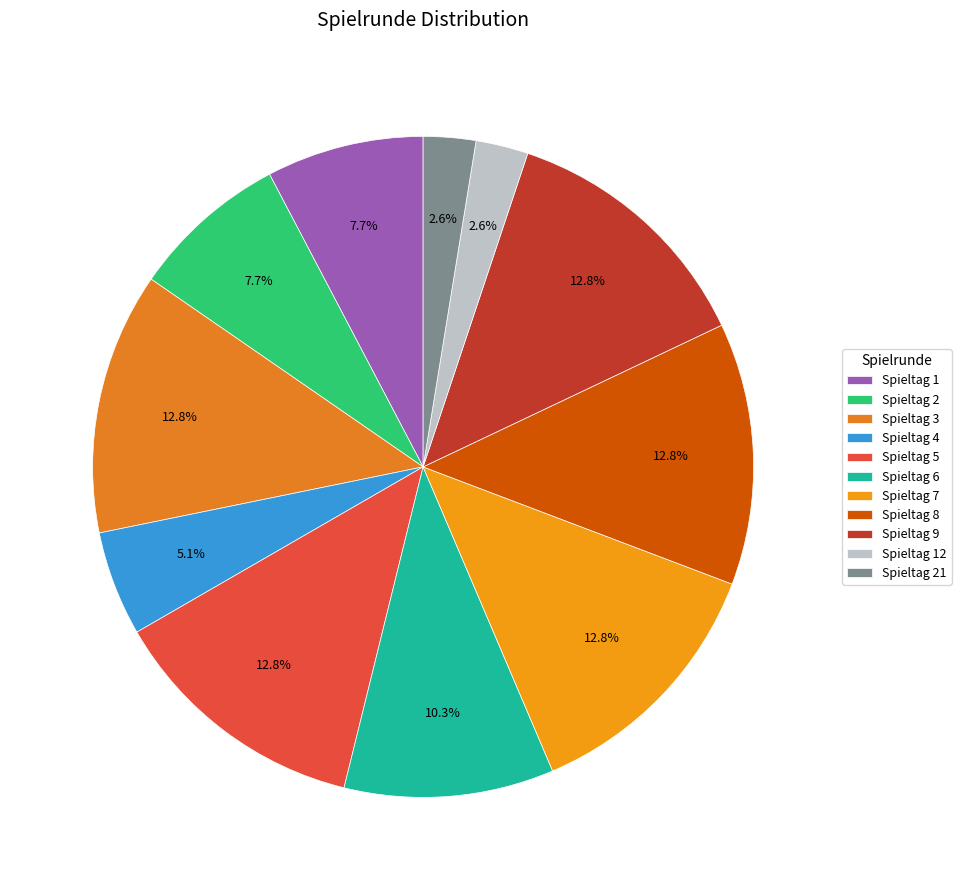

Rank the categories by value from highest to lowest.

Spieltag 3, Spieltag 5, Spieltag 7, Spieltag 8, Spieltag 9, Spieltag 6, Spieltag 1, Spieltag 2, Spieltag 4, Spieltag 12, Spieltag 21